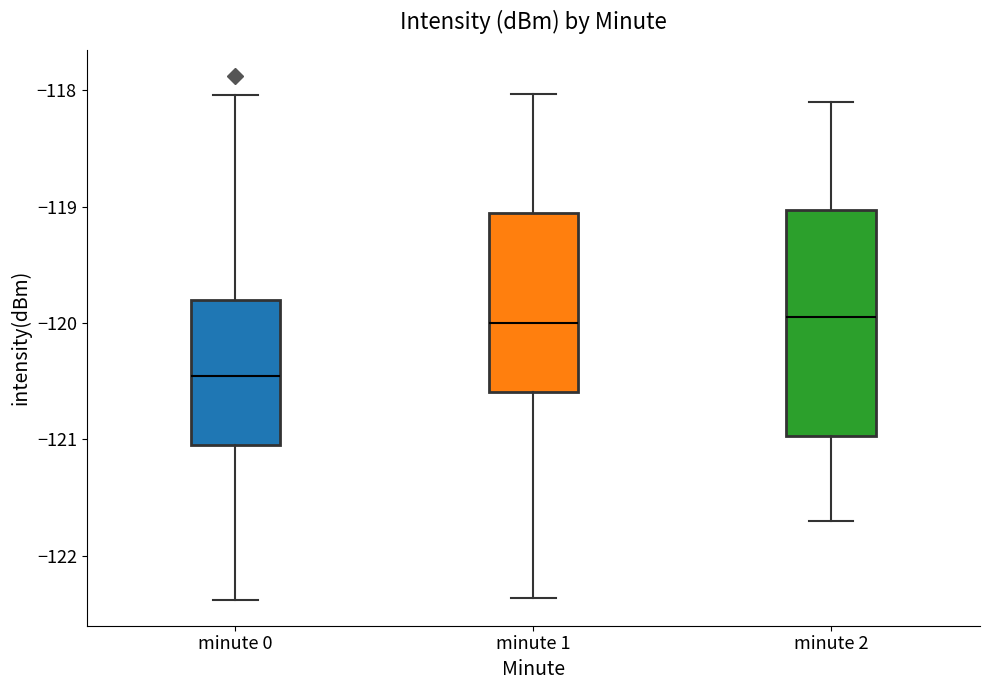

Which box is the tallest, from its lower edge to its upper edge?

minute 2